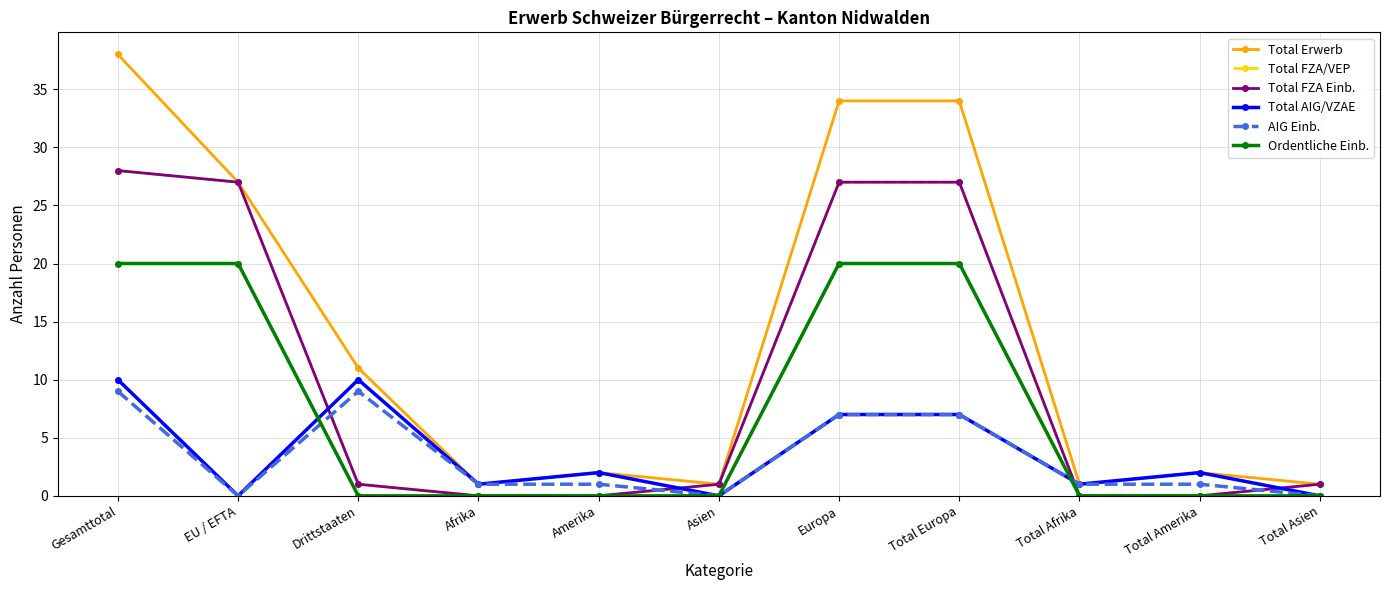

What is the label of the 6th point from the left?

Asien